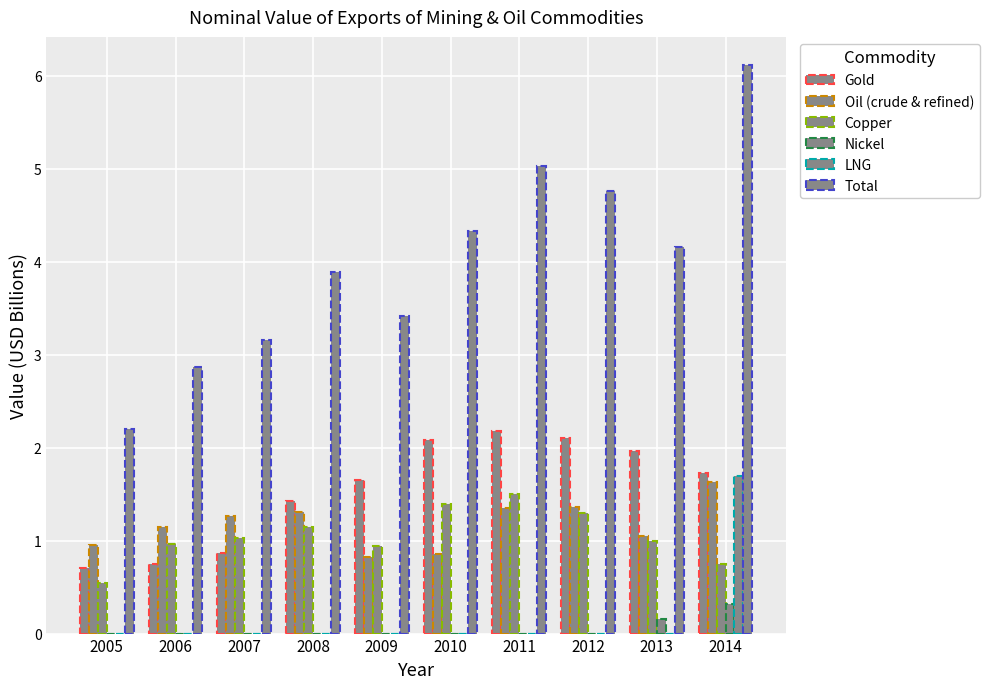

Which has a higher value, 2009 or 2013?

2013